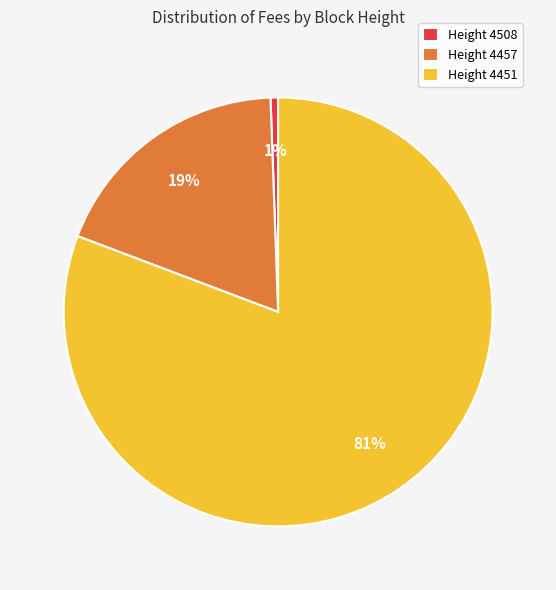

What is the largest slice in the pie chart?

Height 4451